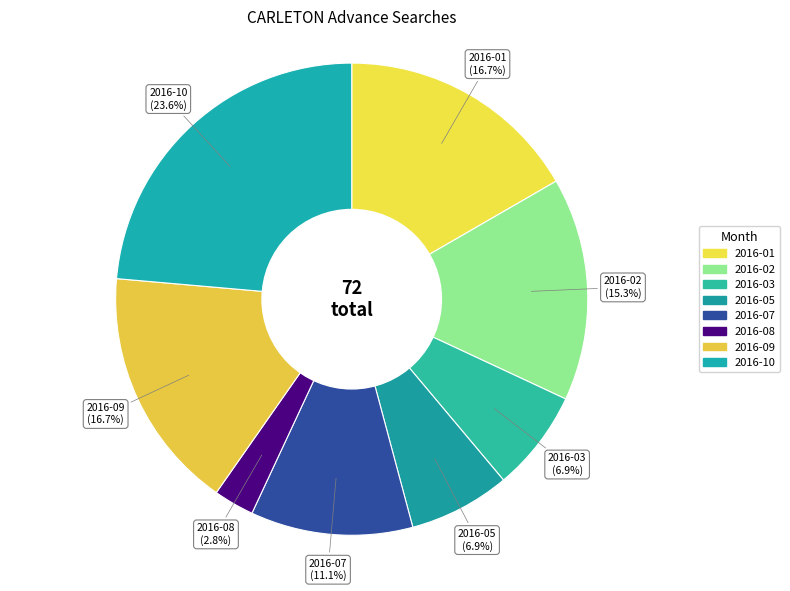

Count the number of slices in the pie.

8